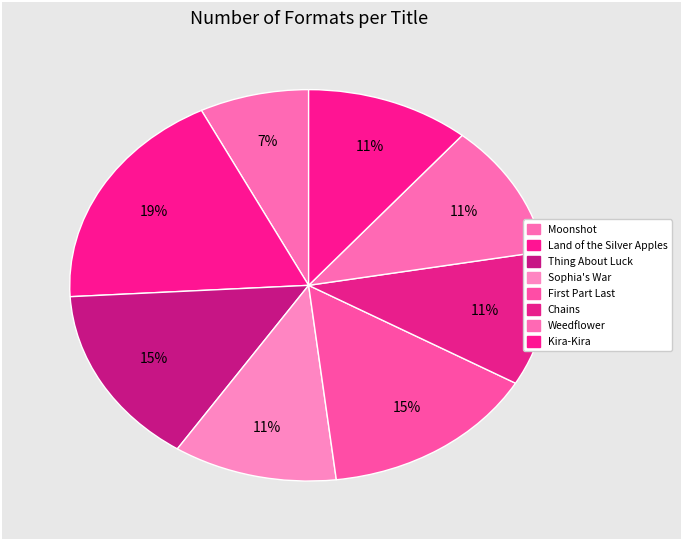

What portion of the pie excludes Moonshot?

92.6%